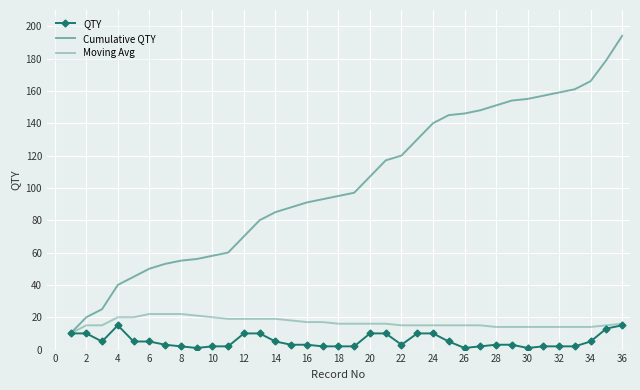

Where is the first local maximum for QTY?

4